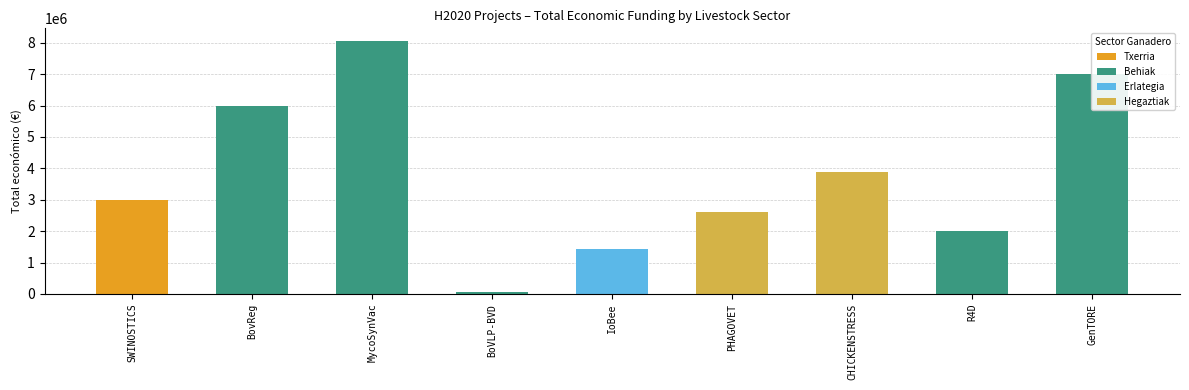

The value at Erlategia is 1436178. True or false?

True